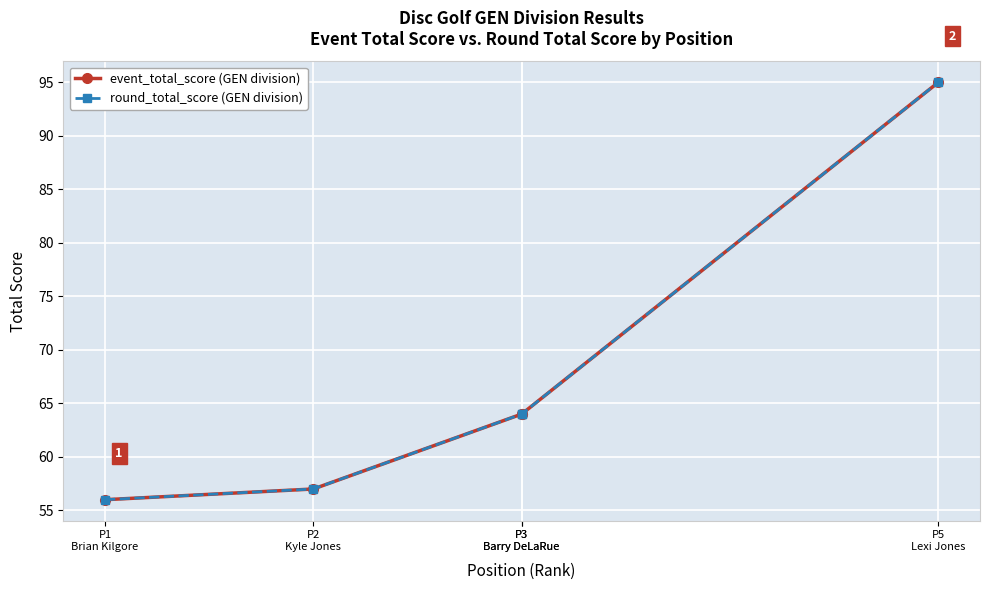

What is the maximum value shown in the chart?

95